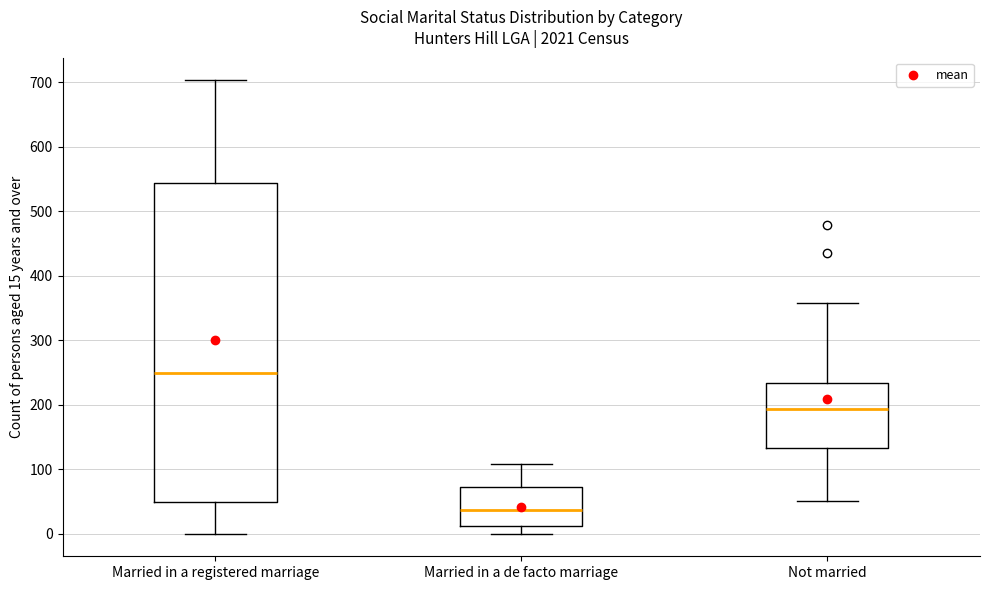

Where does the lower whisker of the box for Not married end on the y-axis? The values are not printed on the chart, so give them approximately, as read against the axis.

50